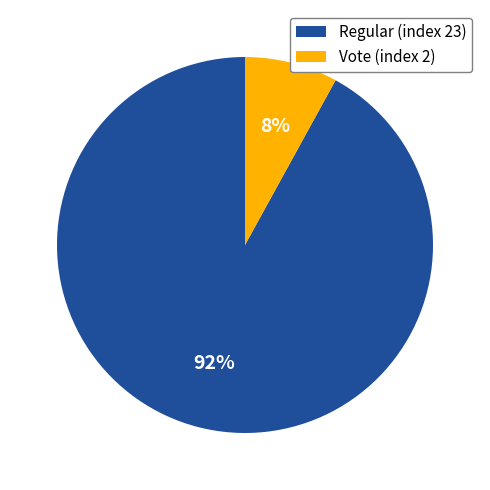

Count the number of slices in the pie.

2